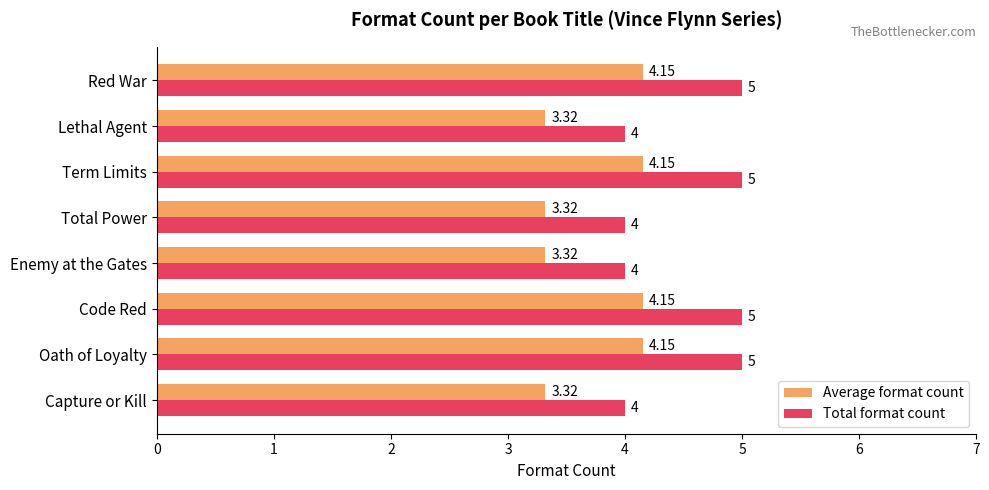

Which series has the largest range (max minus min)?

Total format count